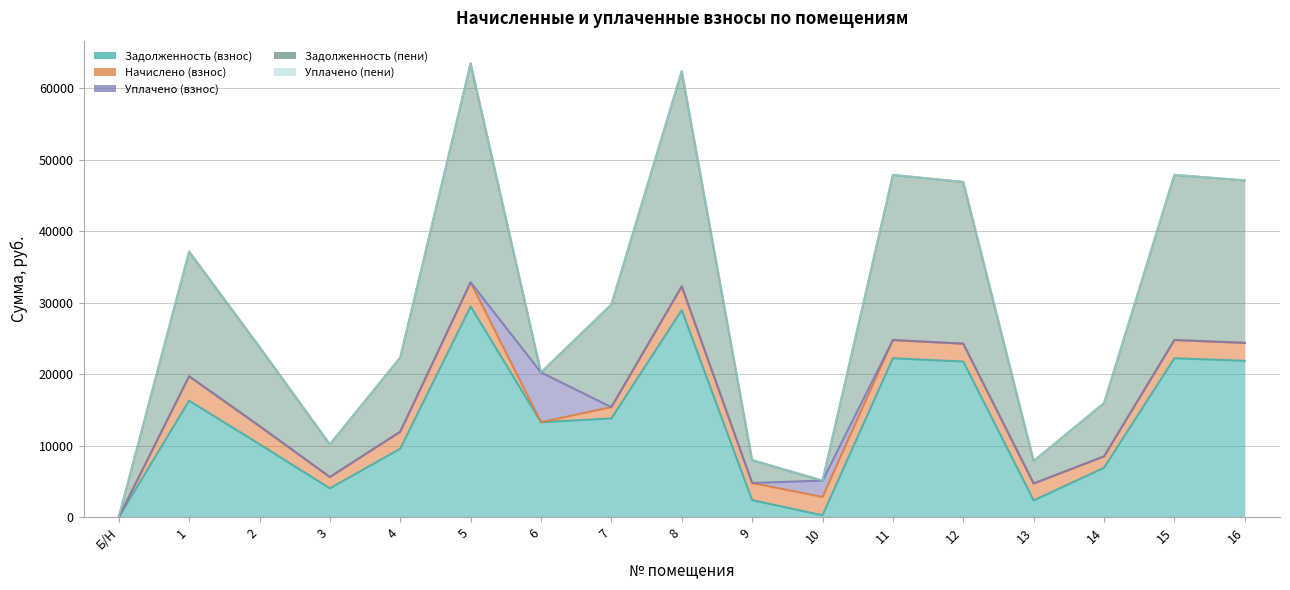

At which category is the sum across all series the highest?

5